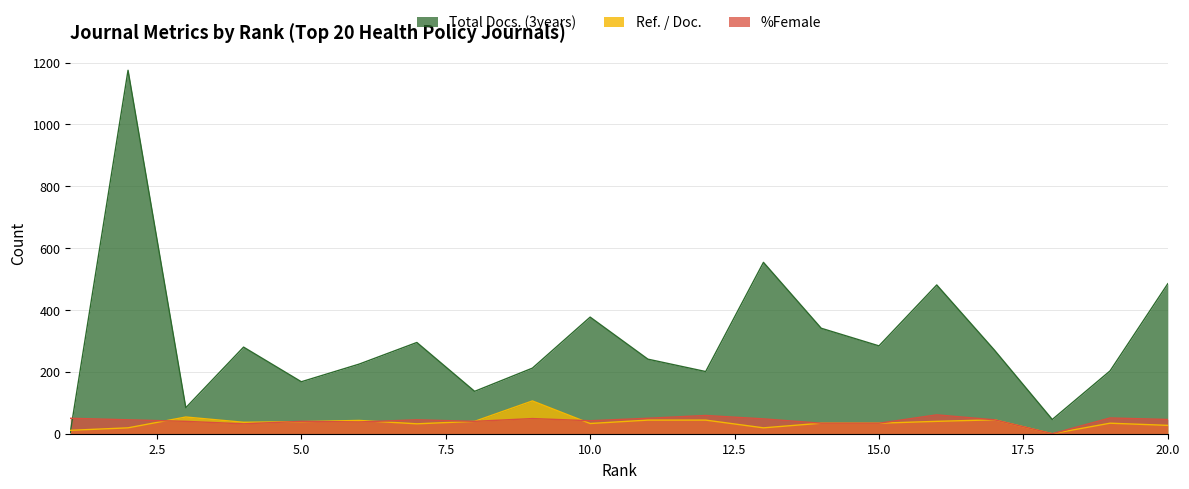

True or false: Total Docs. (3years) has a value of 210 at 10.0.

False